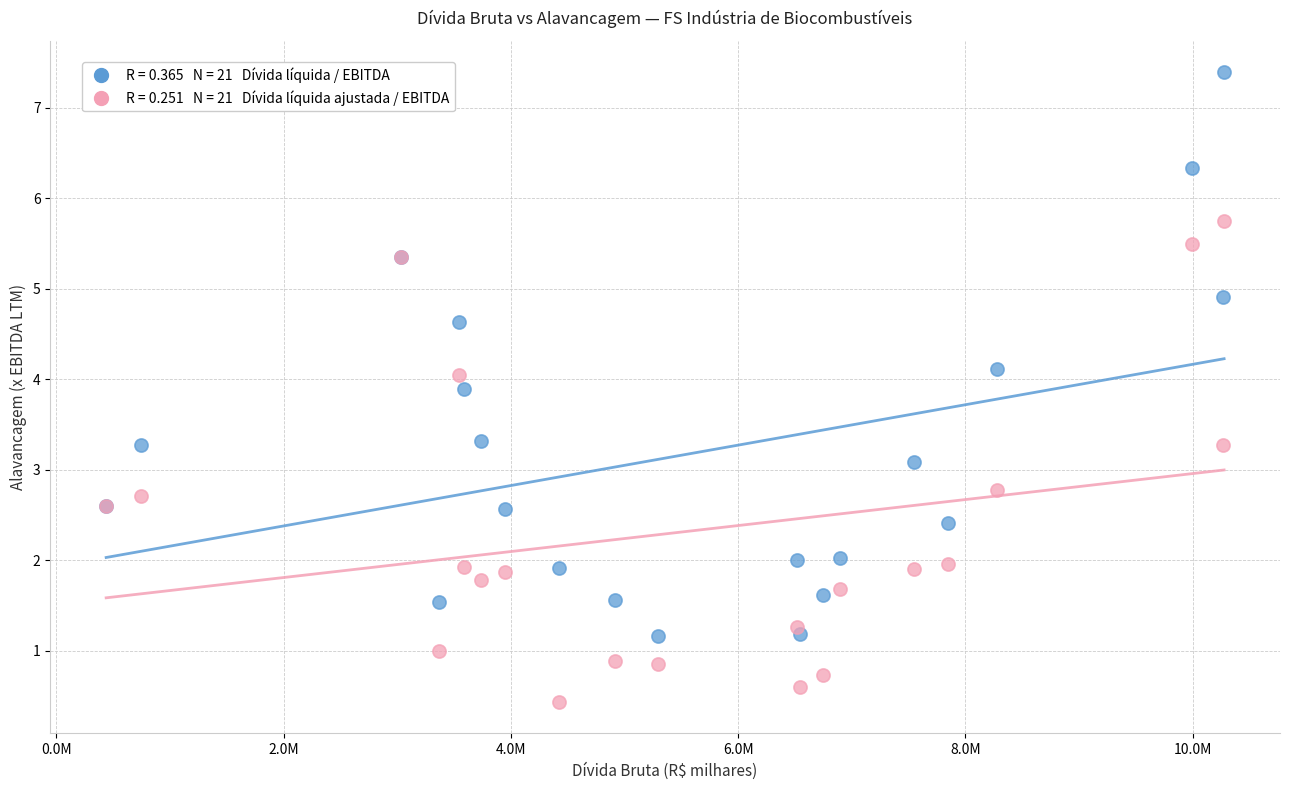

Across all series, what Y value is closest to 3?

3.1